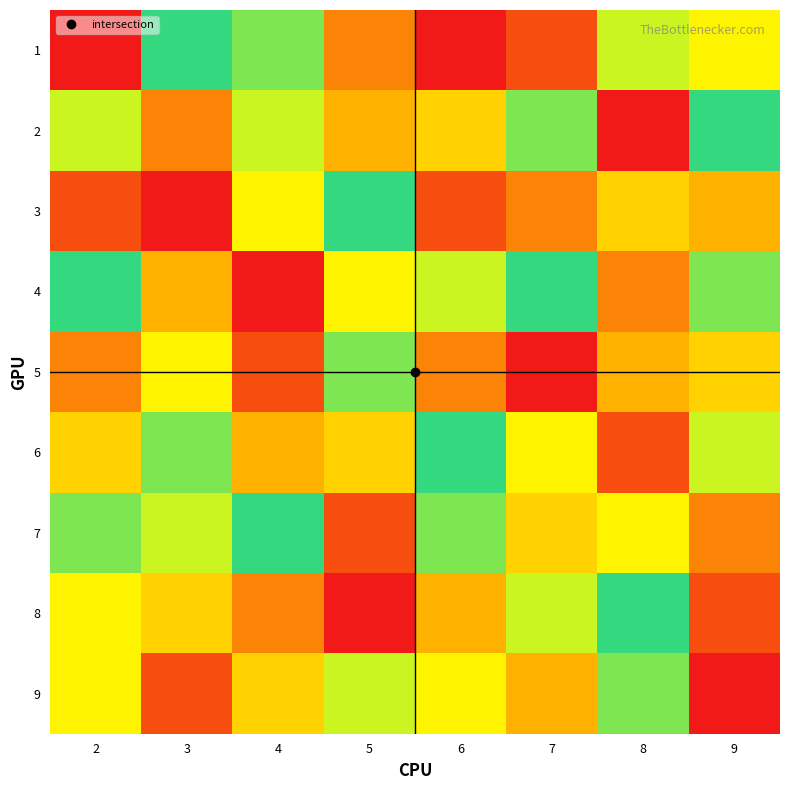

List the series in order of their peak value, highest first.

1, 2, 3, 4, 6, 7, 8, 5, 9